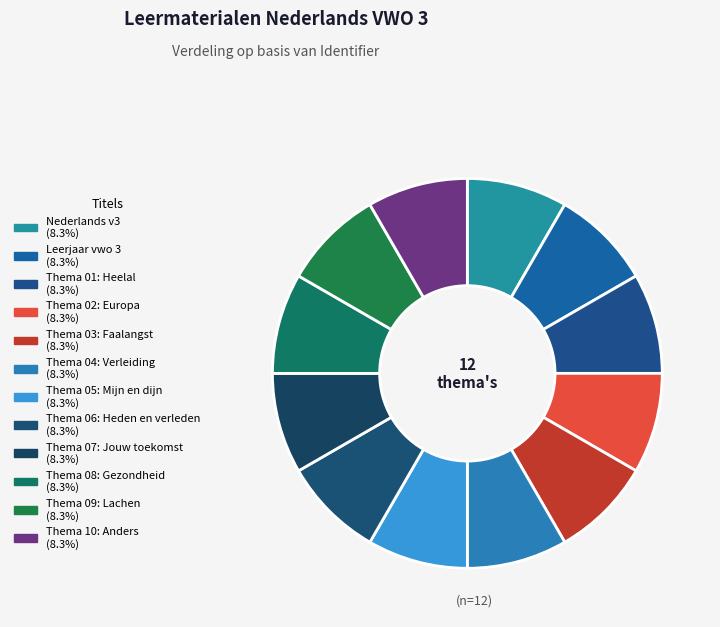

Do Thema 07: Jouw toekomst and Thema 08: Gezondheid together represent more than half of the pie?

No